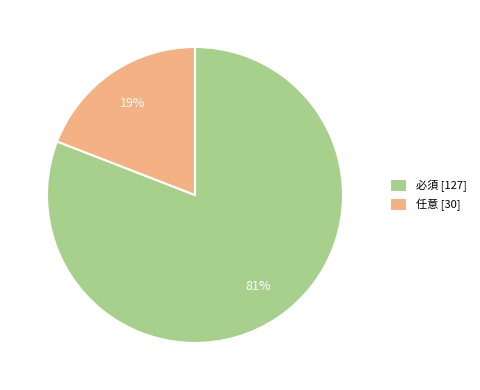

Is there a majority slice in this chart?

Yes